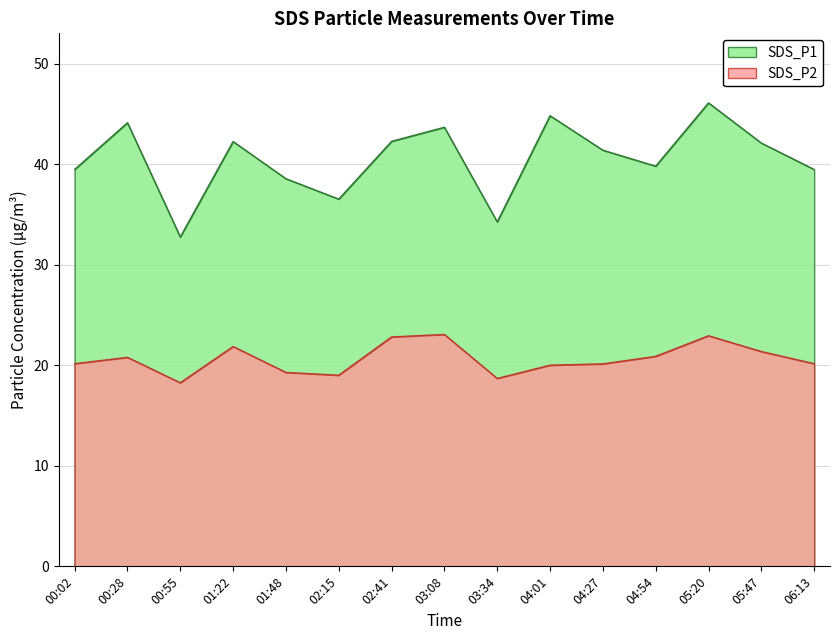

The value of SDS_P2 at 00:55 is 18.3. True or false?

True